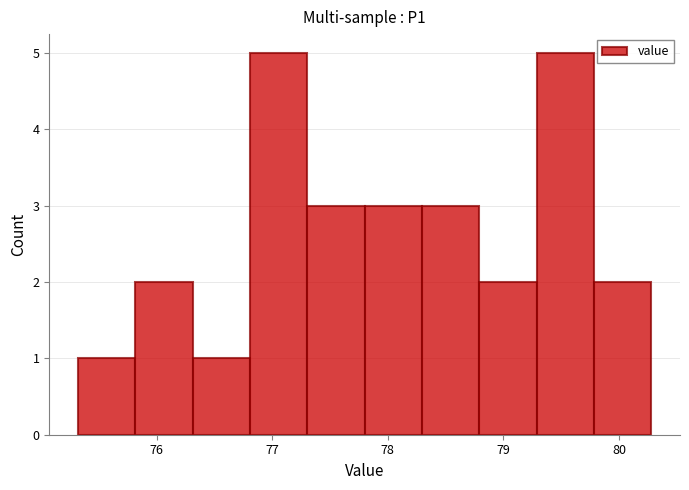

How tall is the bar that spans 75.8 to 76.3 on the x-axis? Neither the bar edges nor the heights are printed on the chart, so give them approximately, as read against the axes.

2